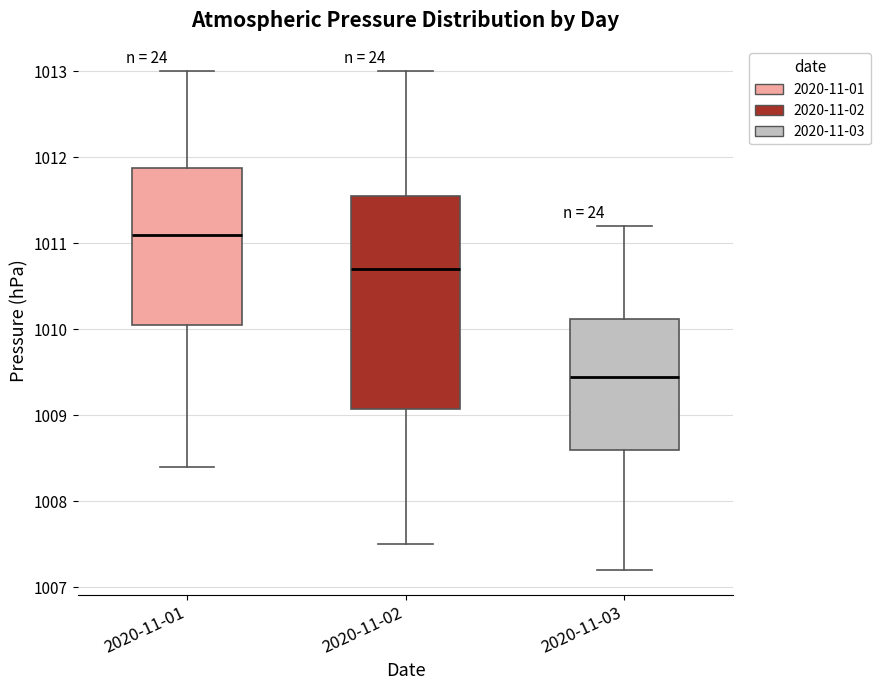

Where does the upper whisker of the box for 2020-11-01 end on the y-axis? The values are not printed on the chart, so give them approximately, as read against the axis.

1013.0